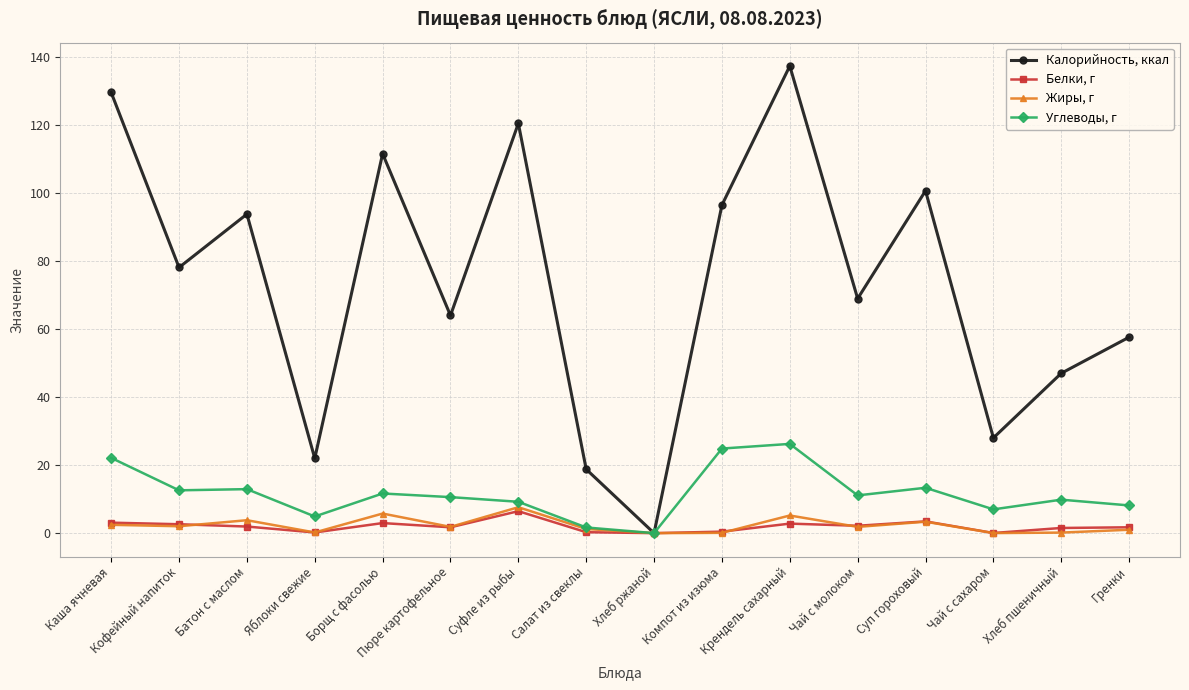

True or false: Жиры, г has more than 1 interior local peaks.

True